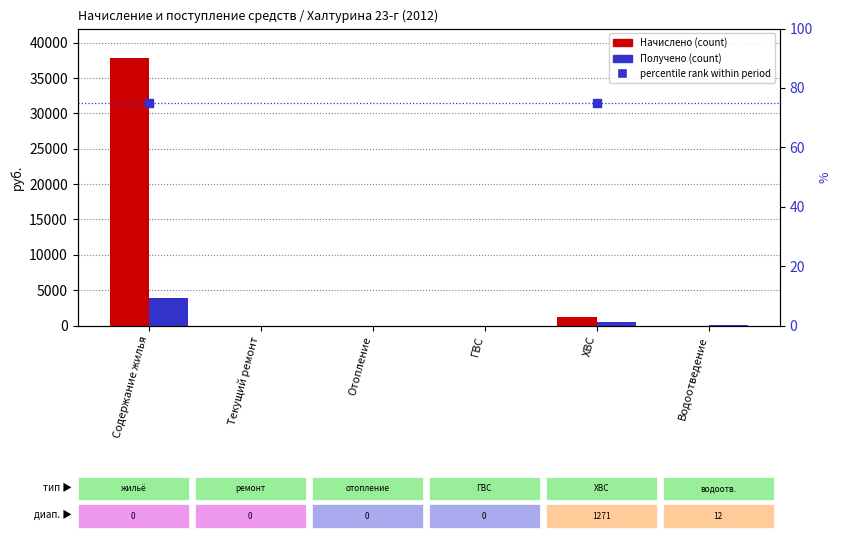

What is the difference between the maximum and minimum values in the Начислено series?

37795.4